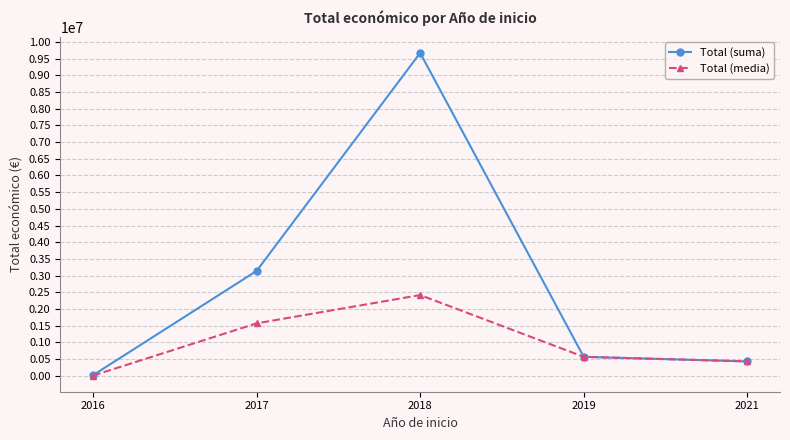

How many lines are shown in the chart?

2